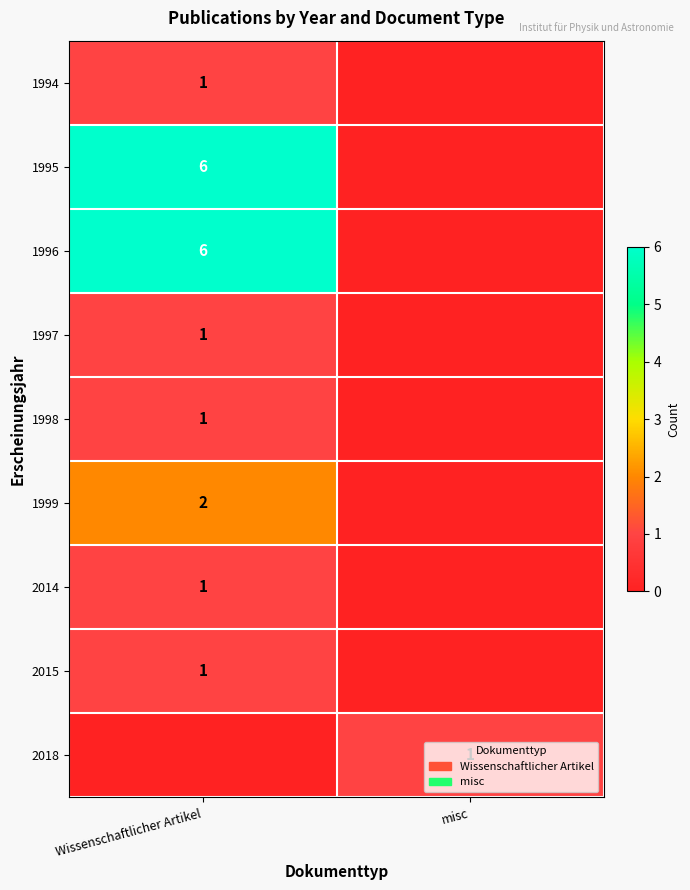

True or false: 1998 has a value of 1 at Wissenschaftlicher Artikel.

True